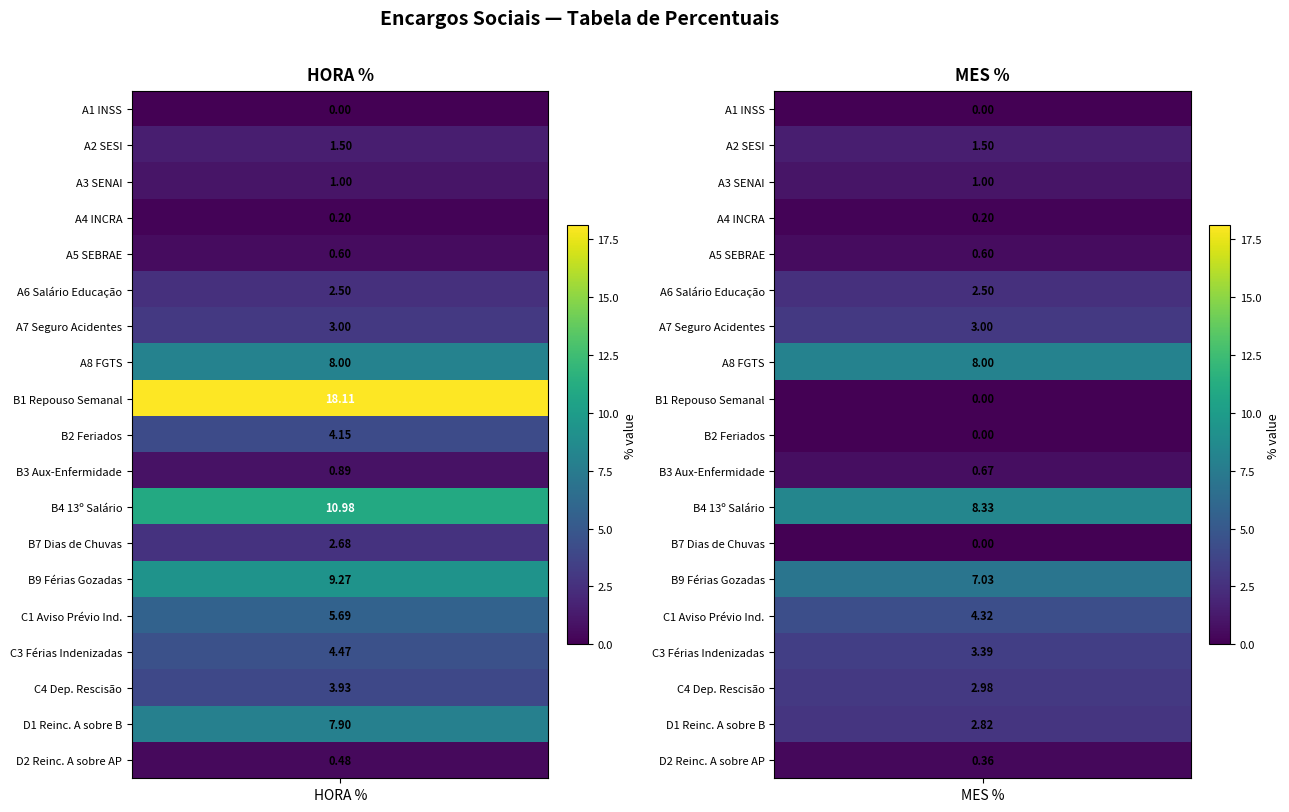

Between 0 and 1, which series saw the biggest shift?

B1 Repouso Semanal